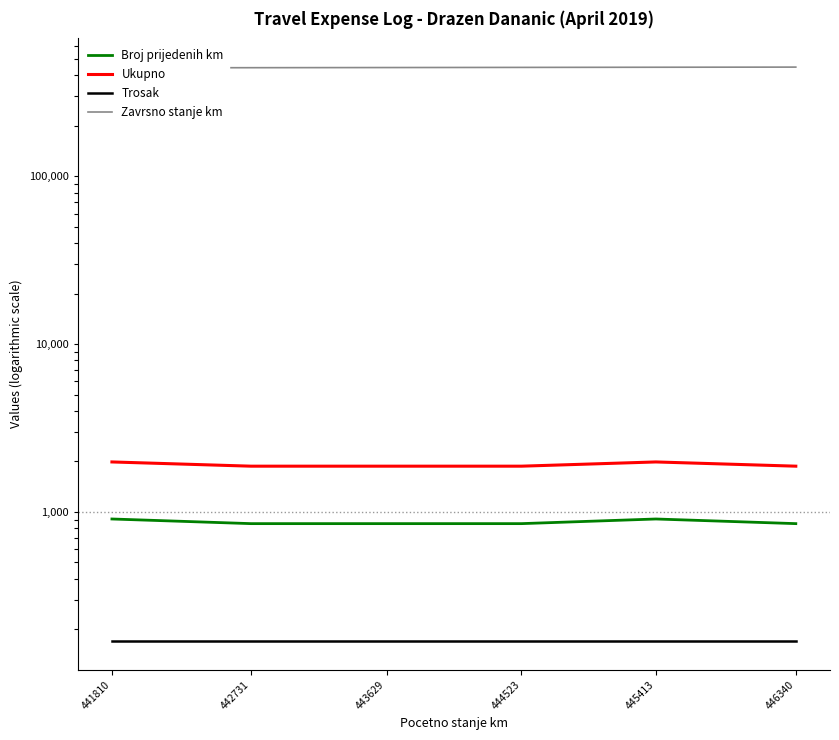

The Broj prijedenih km series shows 908 at 445413. True or false?

True